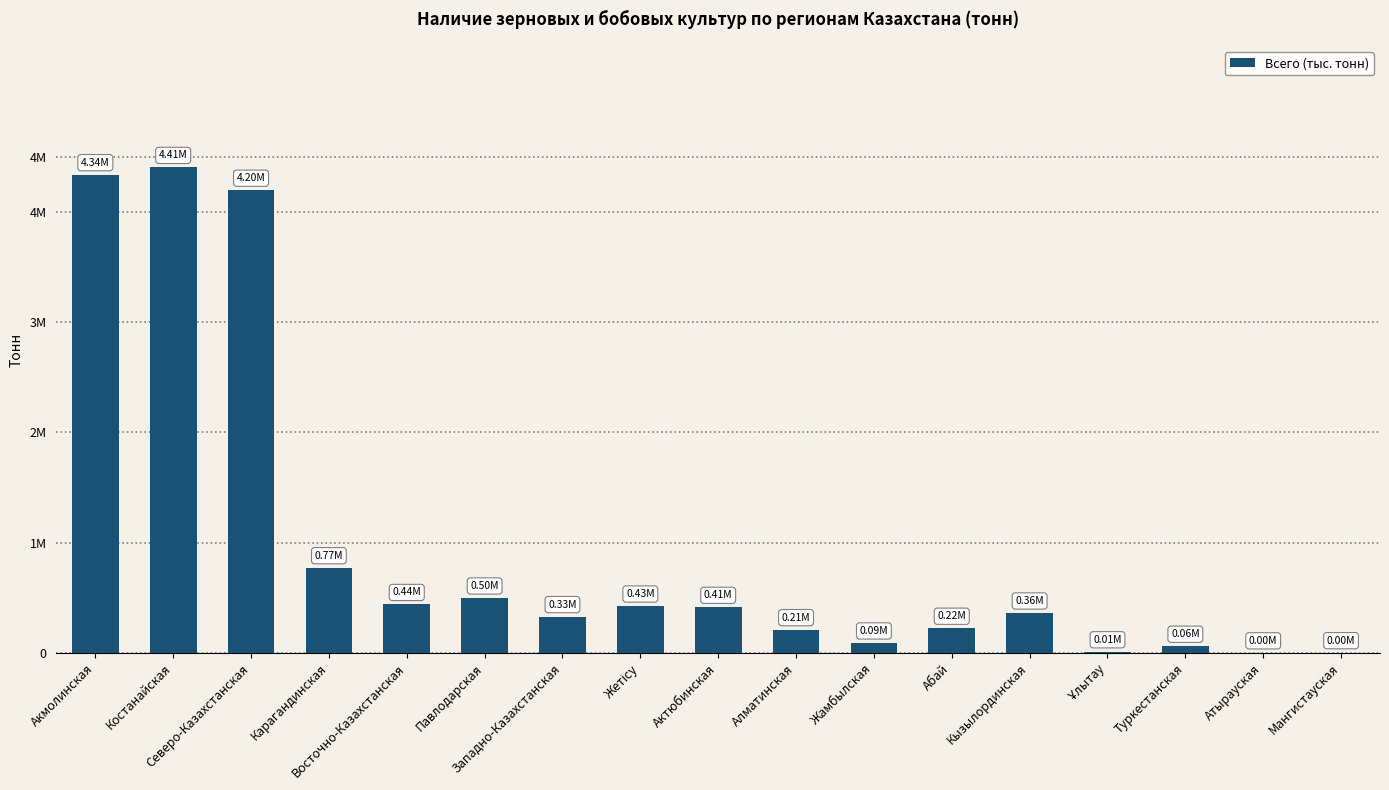

How many bars are there in total?

17